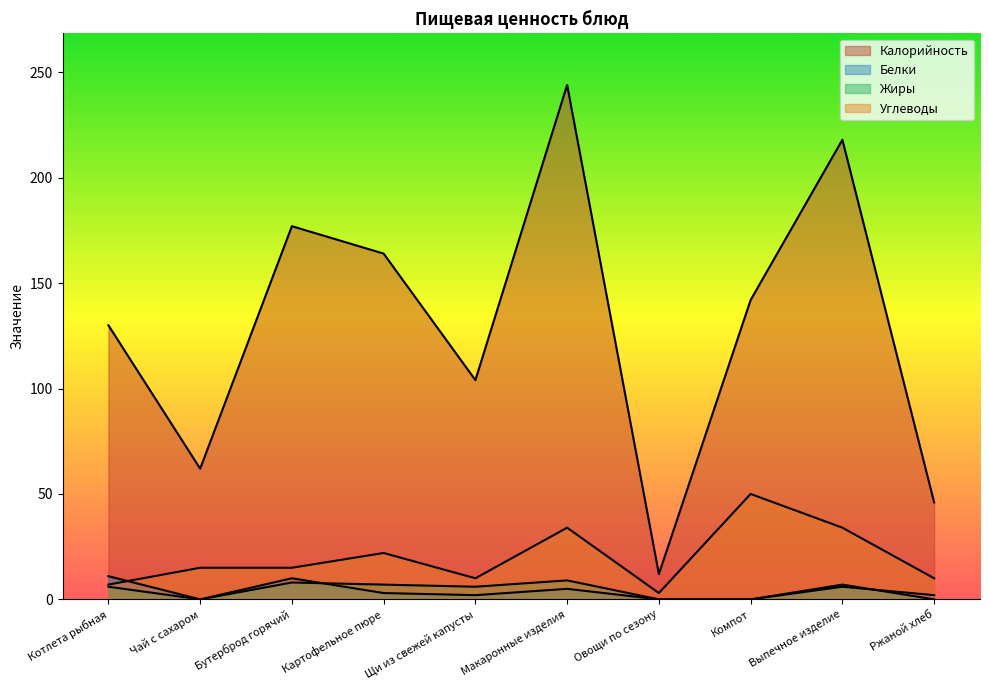

What is the approximate value of Углеводы at Овощи по сезону?

3